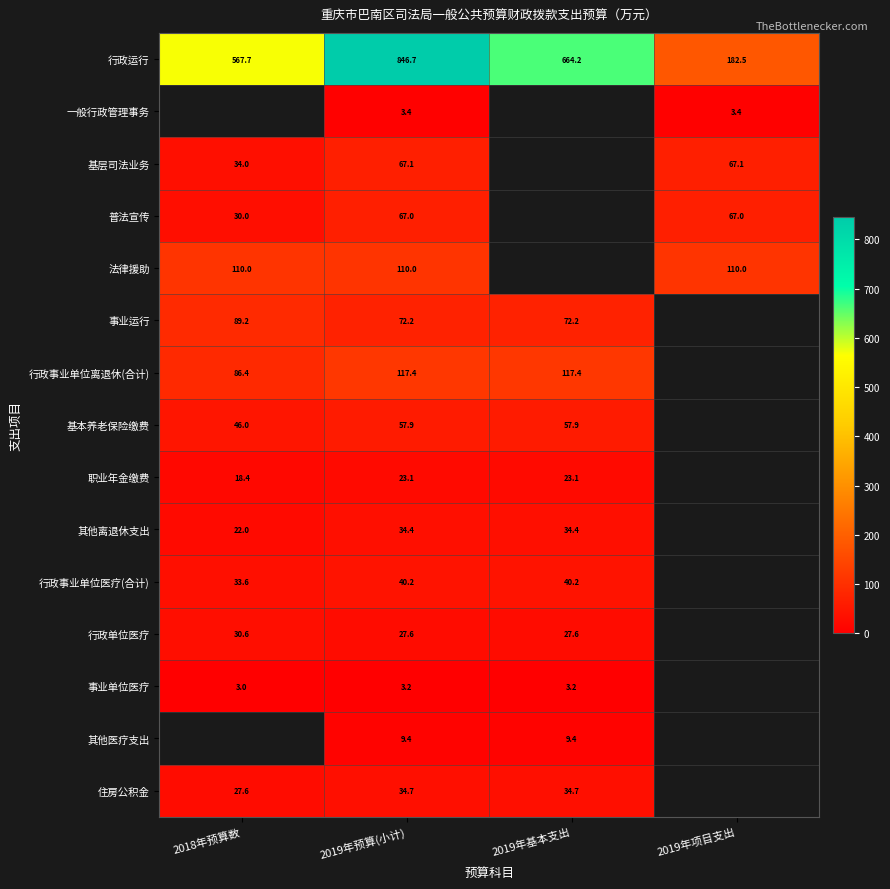

Is the value of 行政事业单位医疗(合计) at 2019年预算(小计) greater than the value of 职业年金缴费 at 2018年预算数?

Yes